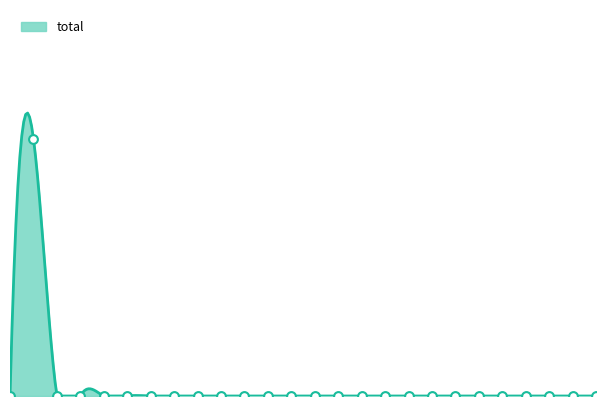

Which has a higher value, 2023 or 1999?

2023